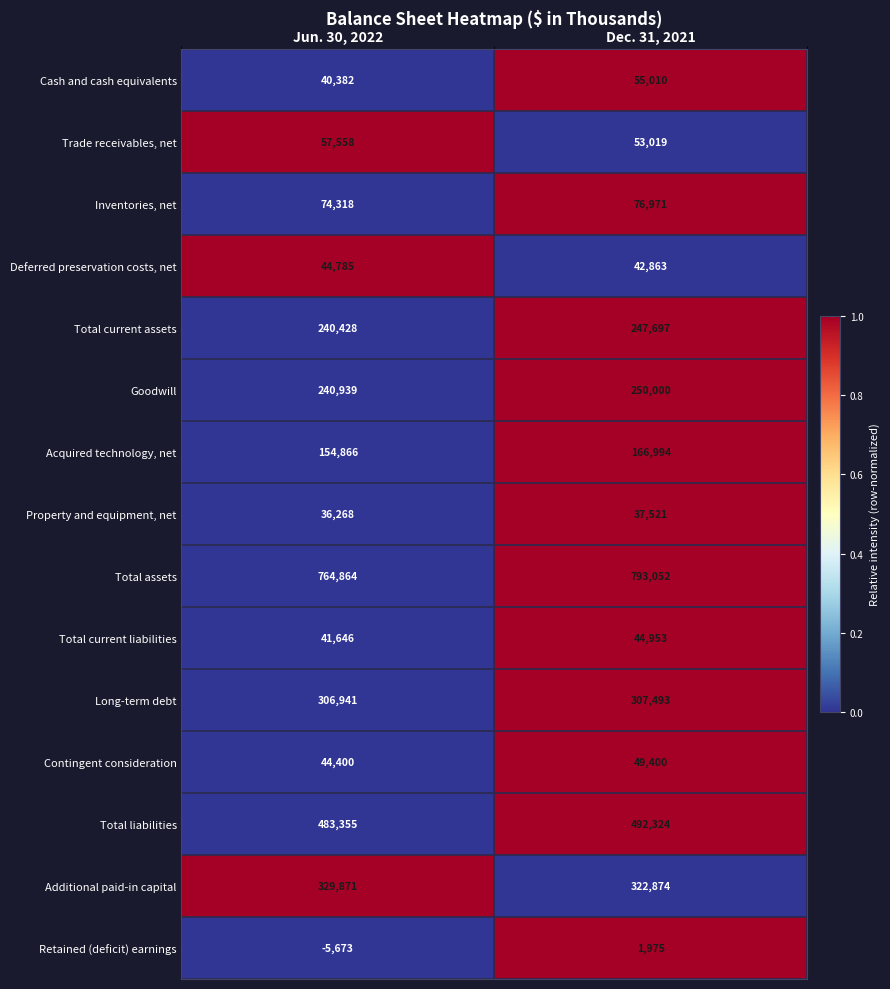

List the series in order of their peak value, highest first.

Total assets, Total liabilities, Additional paid-in capital, Long-term debt, Goodwill, Total current assets, Acquired technology, net, Inventories, net, Trade receivables, net, Cash and cash equivalents, Contingent consideration, Total current liabilities, Deferred preservation costs, net, Property and equipment, net, Retained (deficit) earnings